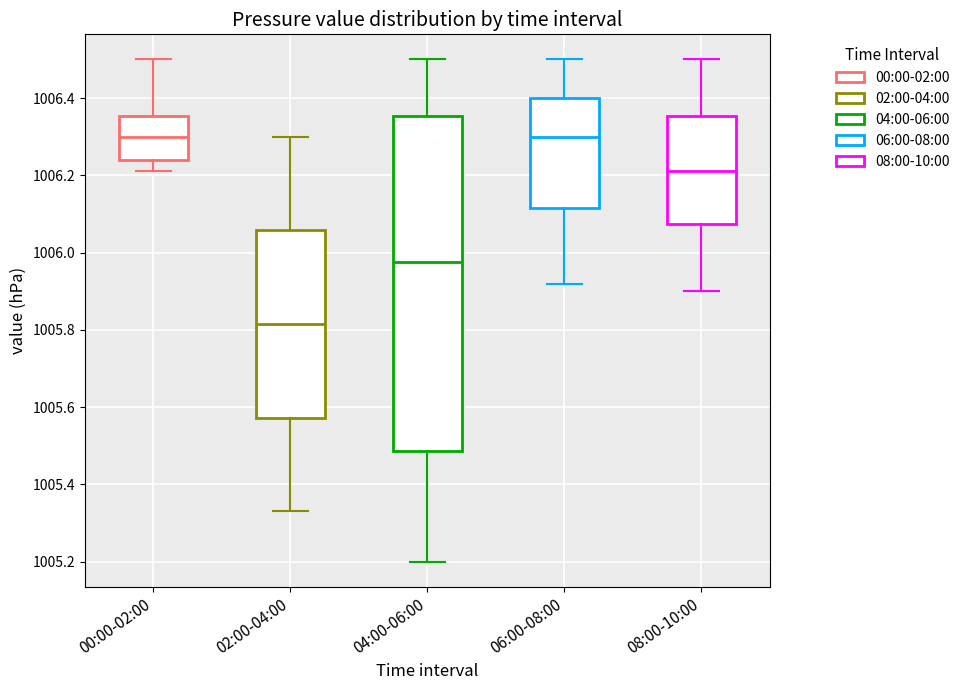

Reading left to right, transcribe this box plot: for each box, give where its median line is, the range the box spans, and where its two whiskers end, as read against the y-axis. The values are not printed on the chart, so give them approximately, as read against the axis.

00:00-02:00: median 1006.30, box 1006.24 to 1006.36, whiskers 1006.22 to 1006.50
02:00-04:00: median 1005.82, box 1005.58 to 1006.06, whiskers 1005.34 to 1006.30
04:00-06:00: median 1005.98, box 1005.48 to 1006.36, whiskers 1005.20 to 1006.50
06:00-08:00: median 1006.30, box 1006.12 to 1006.40, whiskers 1005.92 to 1006.50
08:00-10:00: median 1006.22, box 1006.08 to 1006.36, whiskers 1005.90 to 1006.50